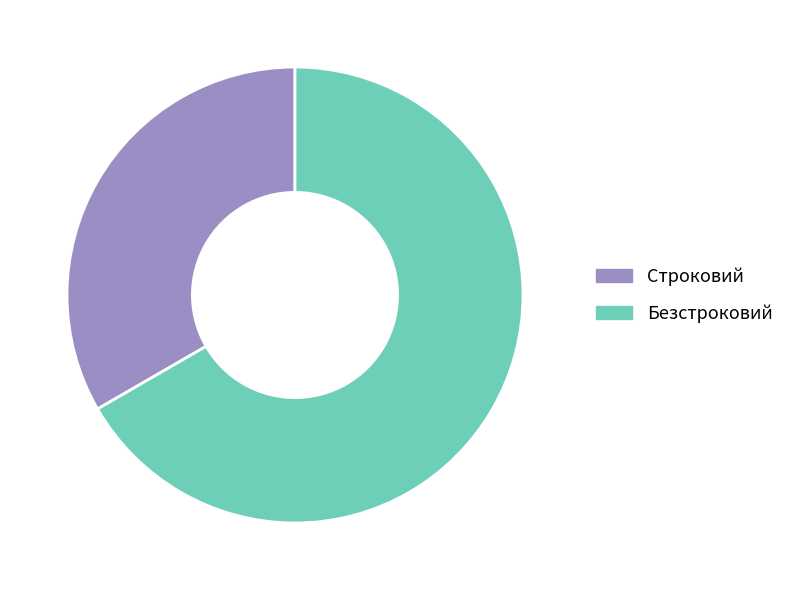

What is the majority slice?

Безстроковий